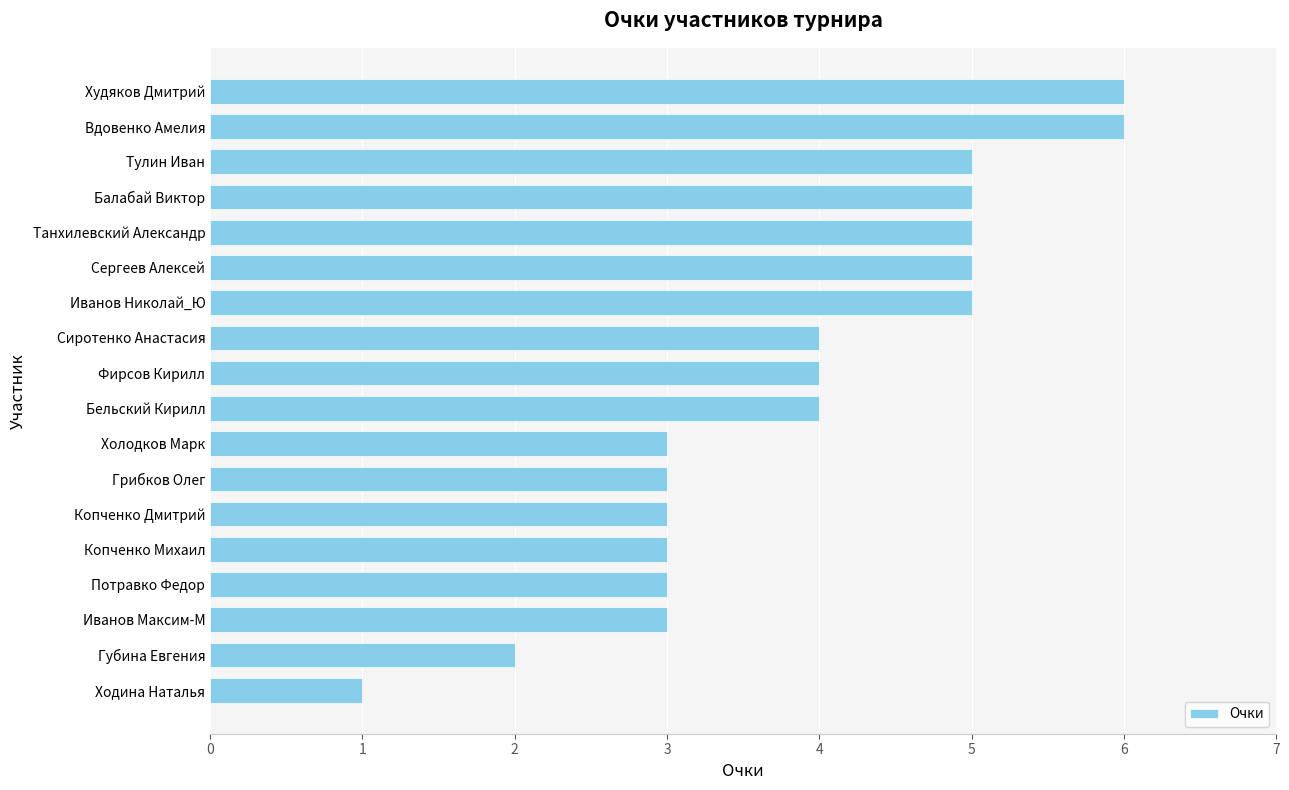

Is it true that the value at Вдовенко Амелия is 3?

False